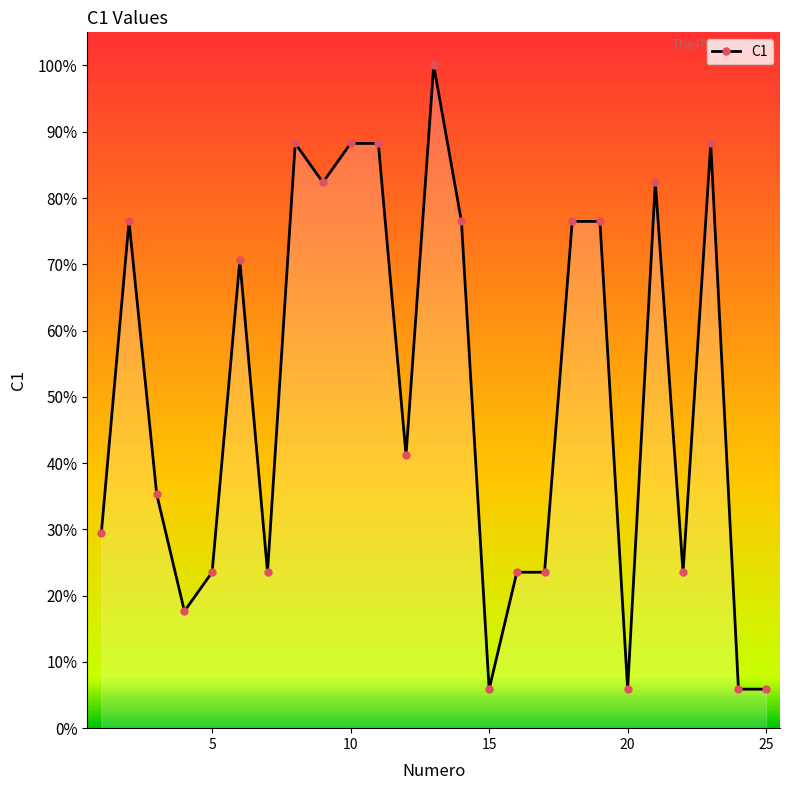

True or false: there are more than 0 points higher than both neighbors.

True